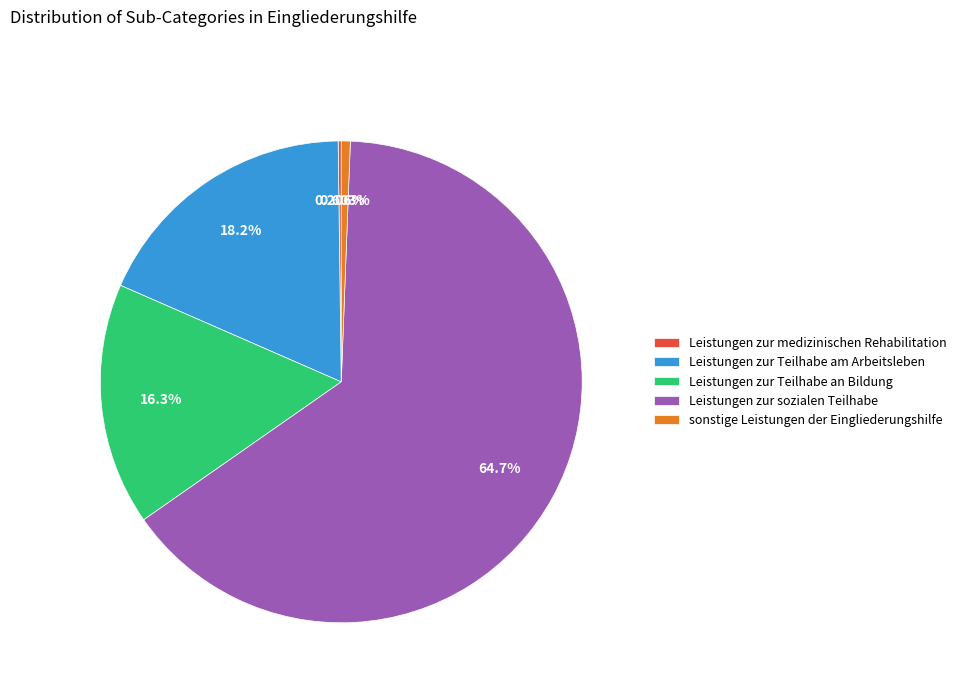

Is the sum of sonstige Leistungen der Eingliederungshilfe and Leistungen zur Teilhabe an Bildung greater than half?

No